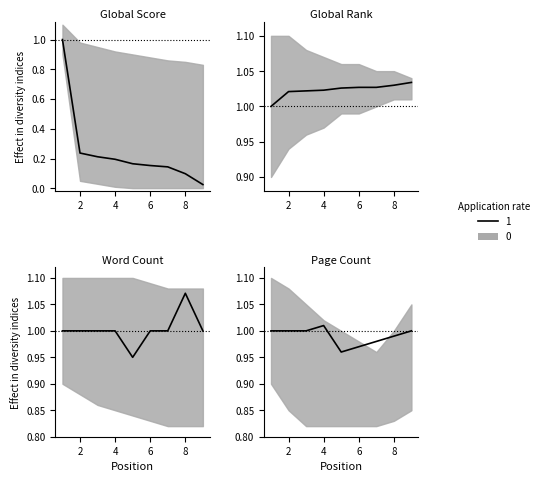

True or false: Global Score and Global Rank intersect in this chart.

False